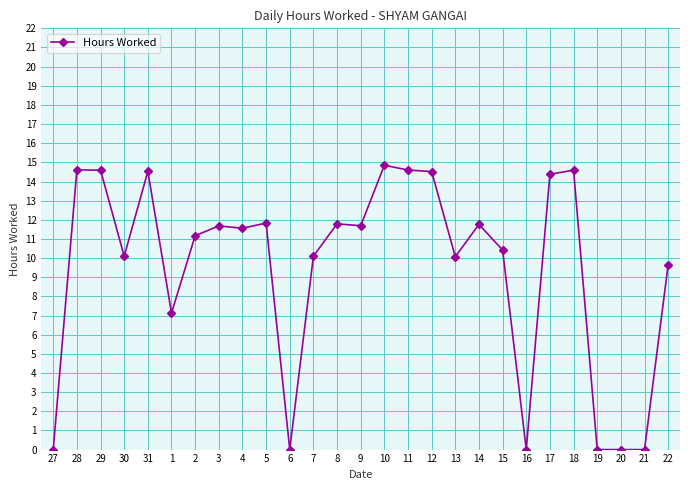

At which label is the value closest to 7?

1